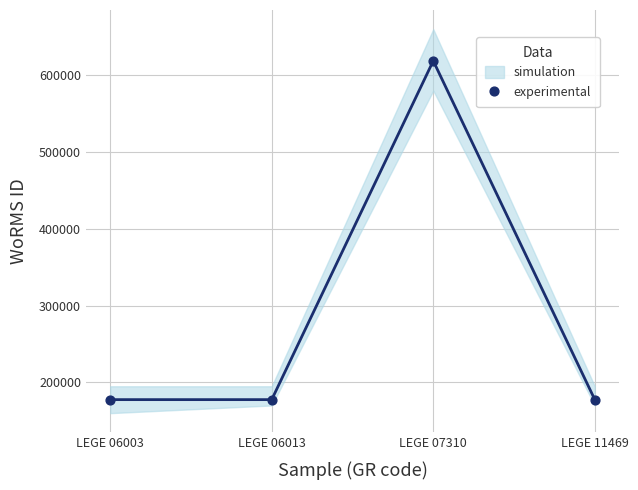

What is the average Y value?

287882